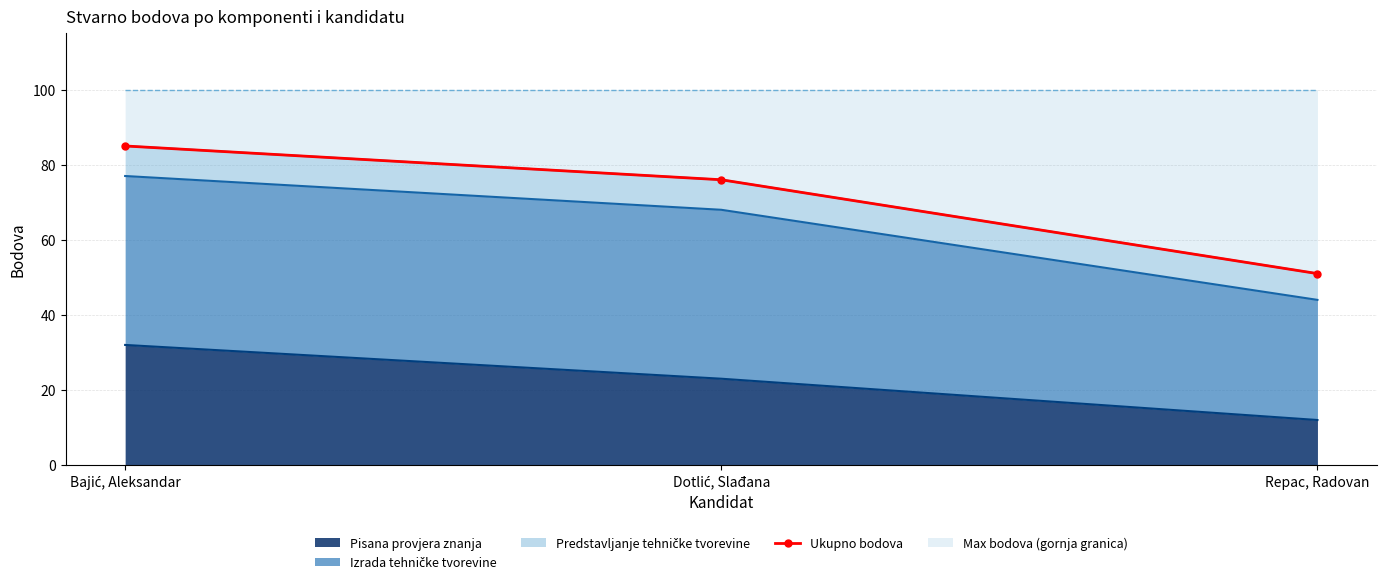

Does the chart have visible grid lines?

Yes